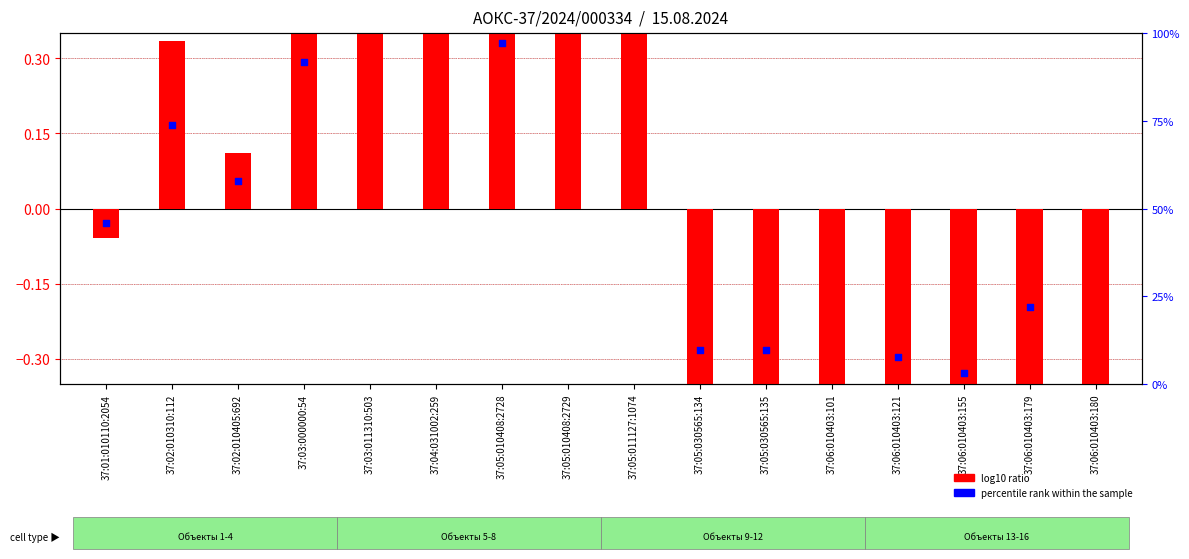

Which series has the largest total across all categories?

percentile rank within the sample